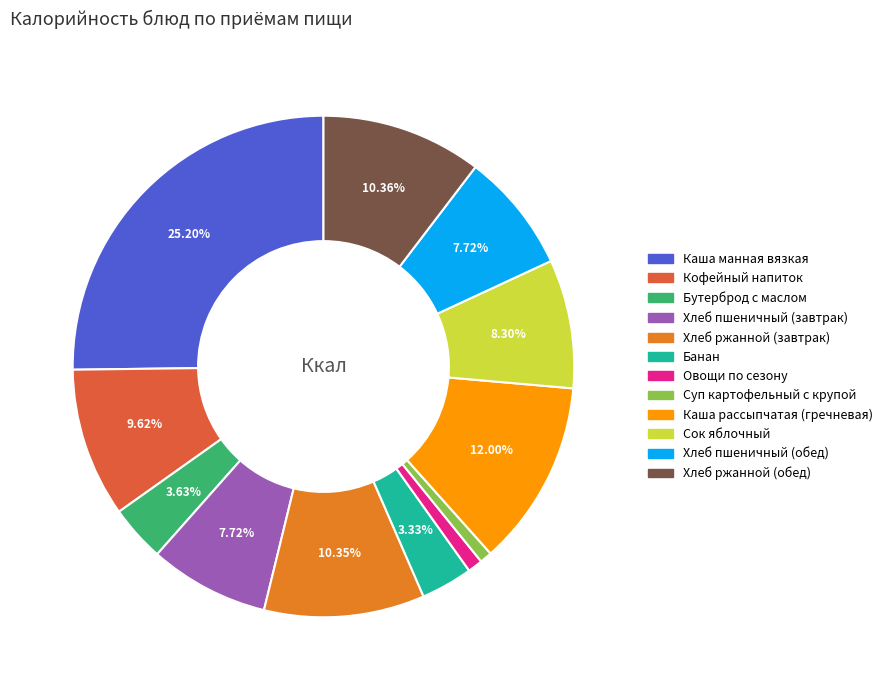

Which category has the biggest portion of the pie?

Каша манная вязкая